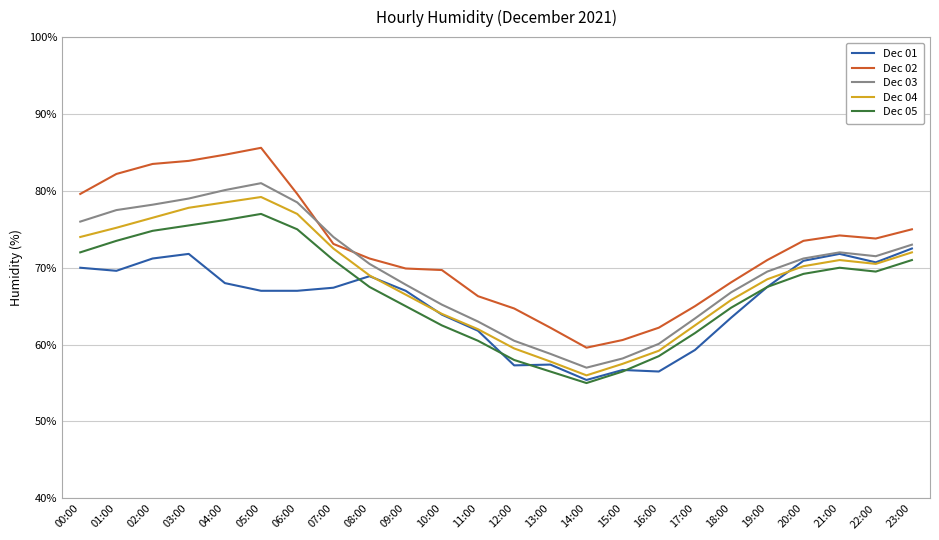

What position from the left is 05:00?

6